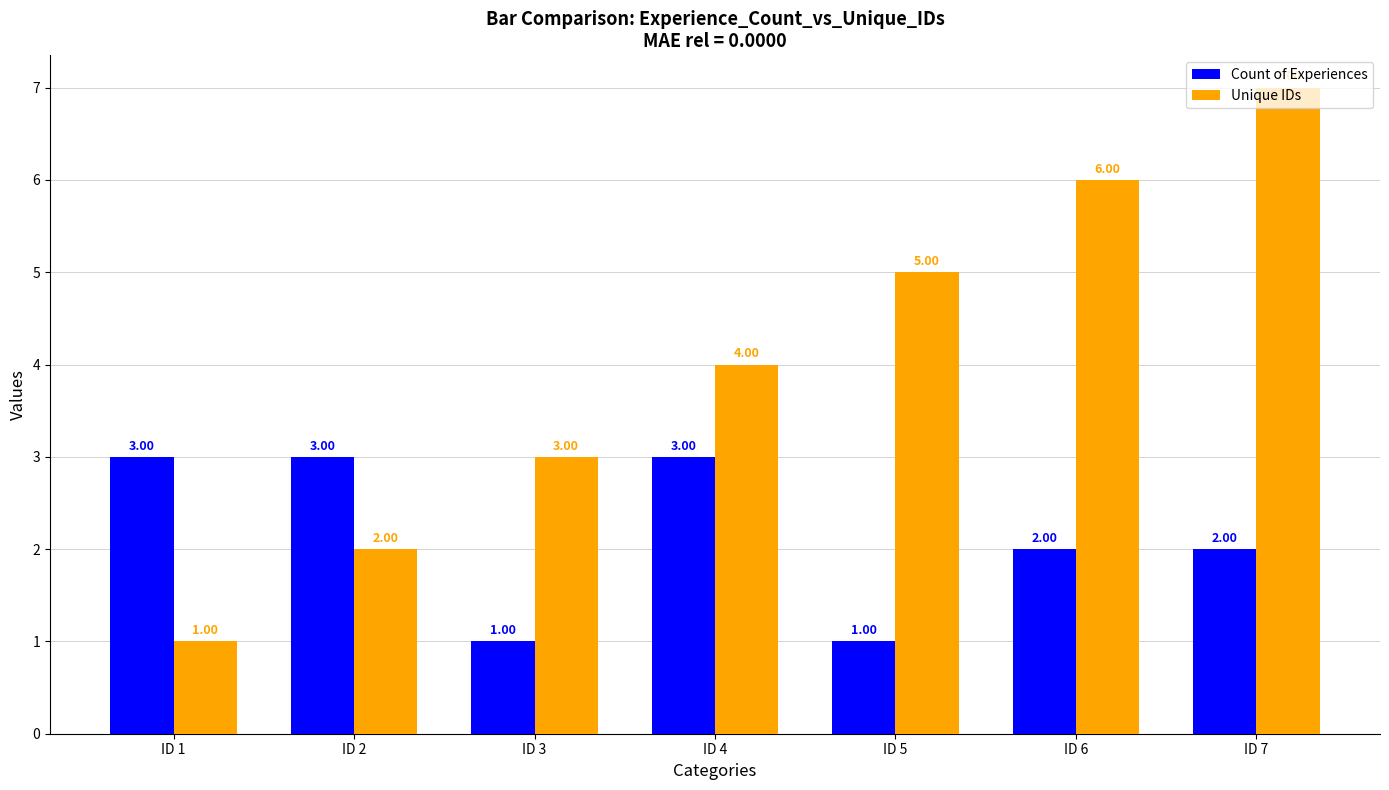

Is the value of Unique IDs at ID 7 greater than the value of Count of Experiences at ID 2?

Yes